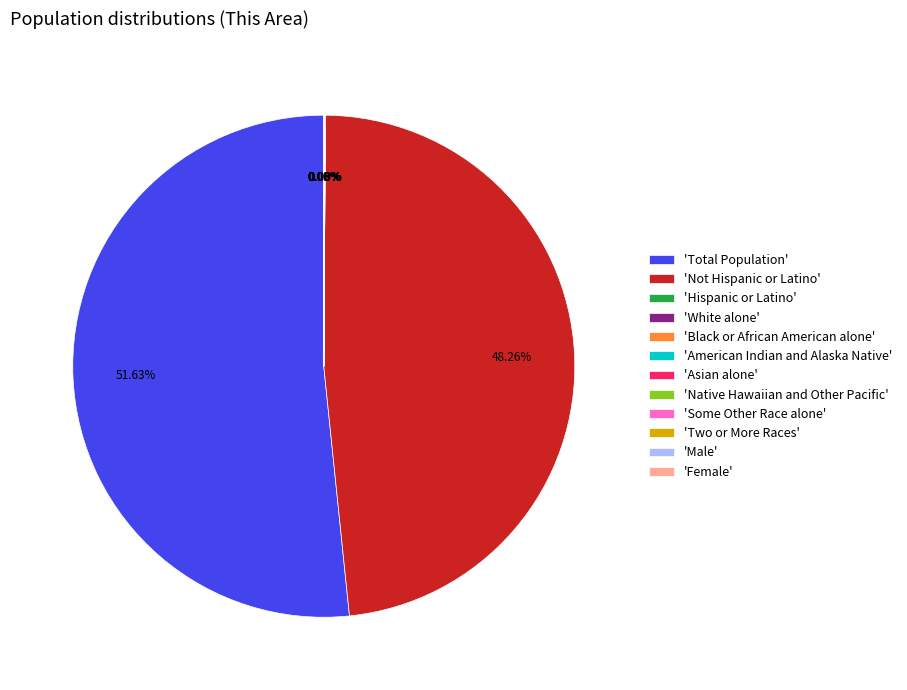

Which category accounts for the majority?

'Total Population'